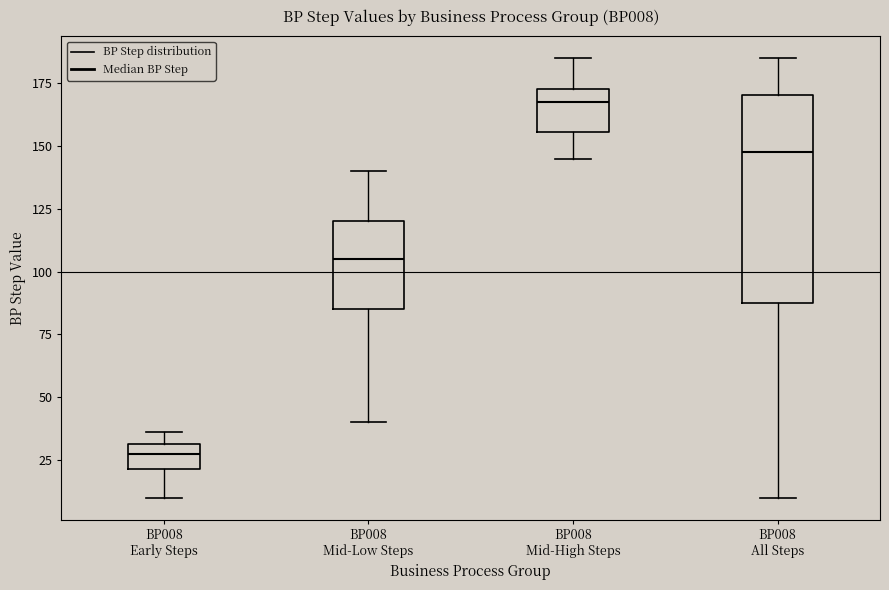

Which box has the lowest median line?

BP008 Early Steps